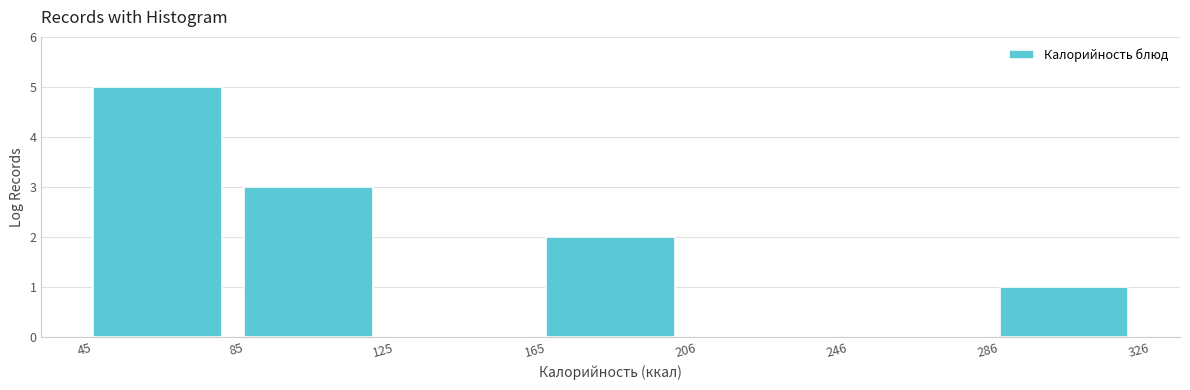

What is the height of the bar covering 45 to 85 on the x-axis? The values are not printed on the chart, so give them approximately, as read against the axis.

5